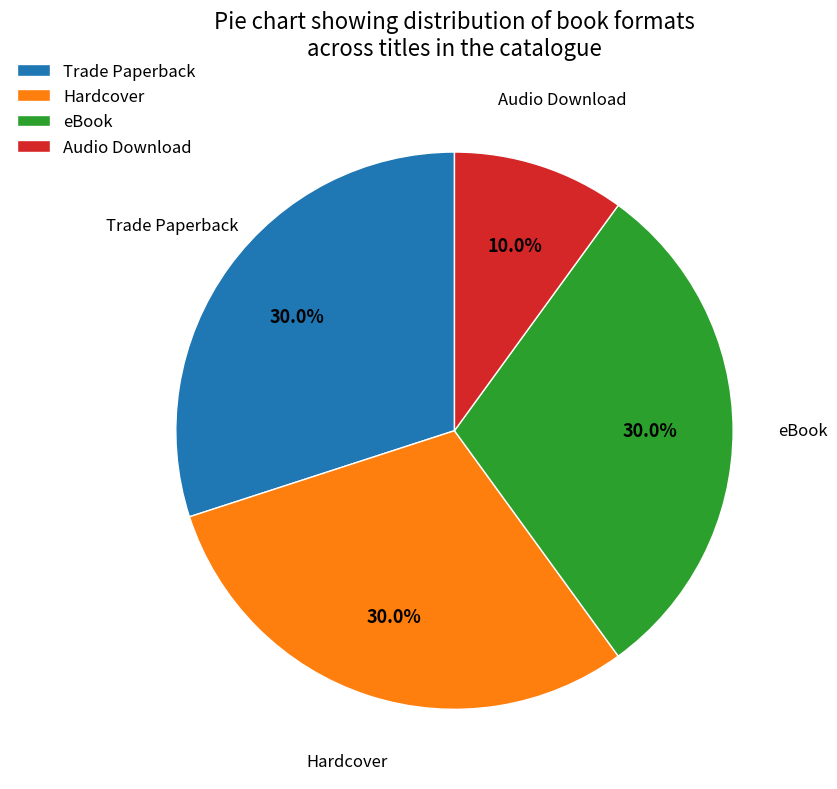

True or false: Trade Paperback accounts for 17% of the total.

False